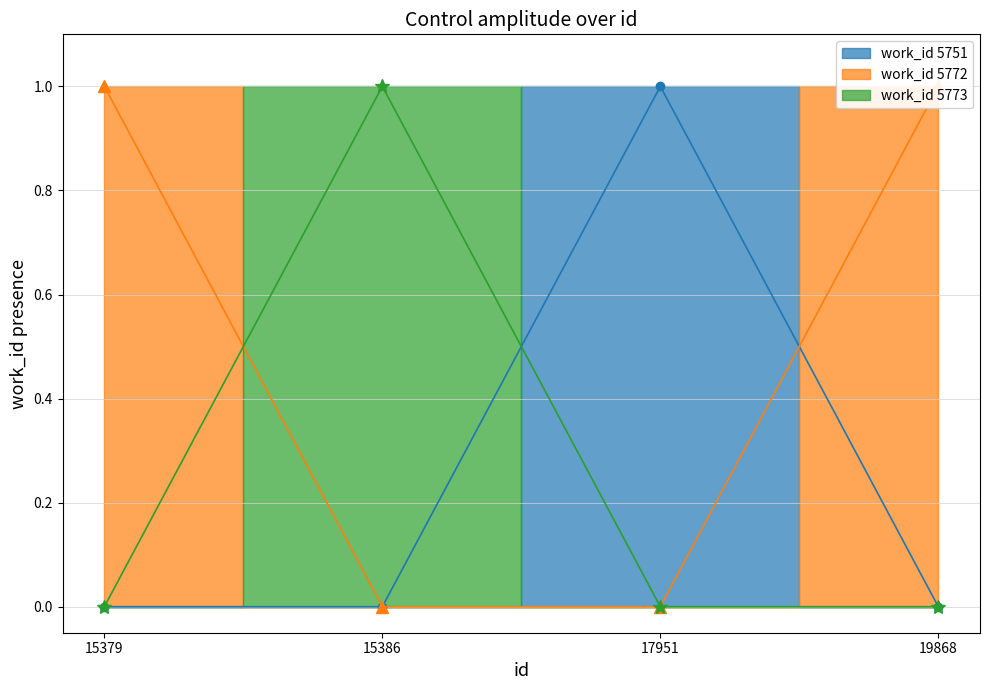

Reading right to left, extract all data points from this chart.

19868=0	17951=1	15386=0	15379=0